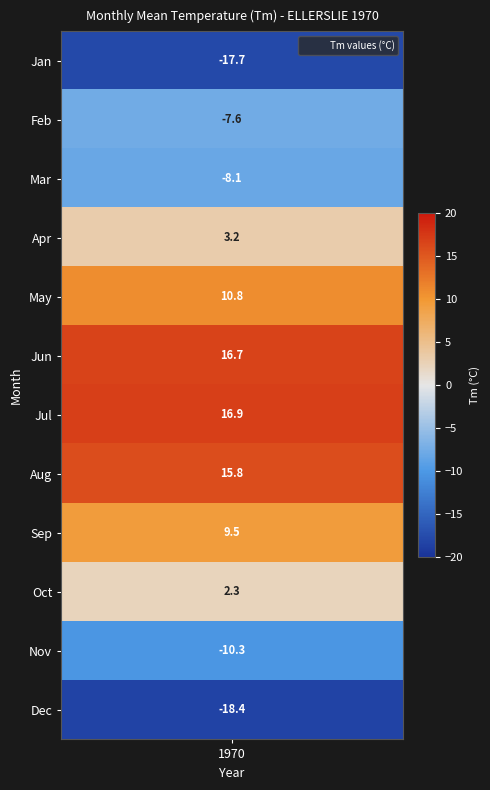

True or false: the data shows 16.9 at 7.

True